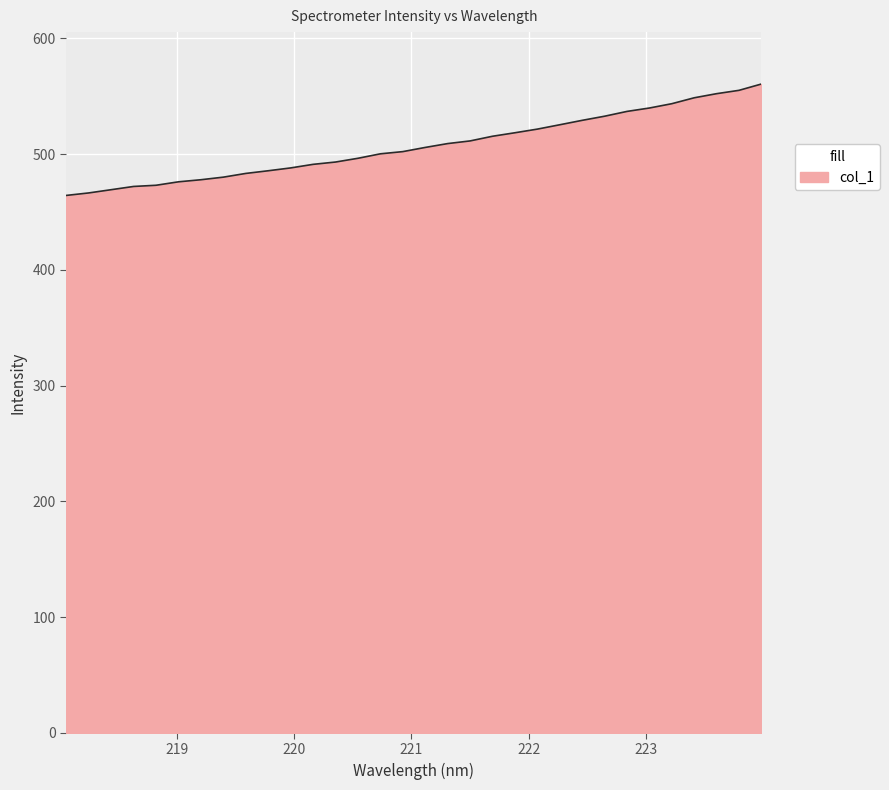

What is the smallest value displayed?

464.3